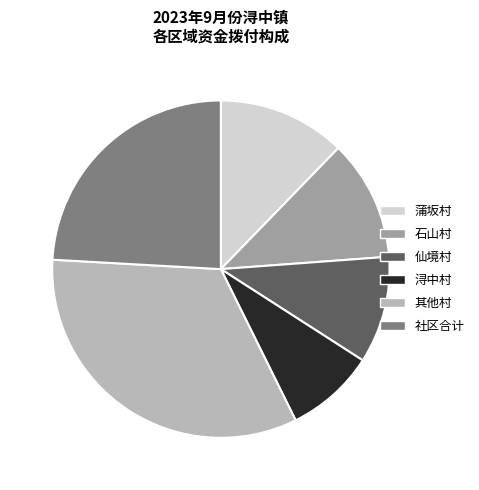

What is the largest slice in the pie chart?

其他村